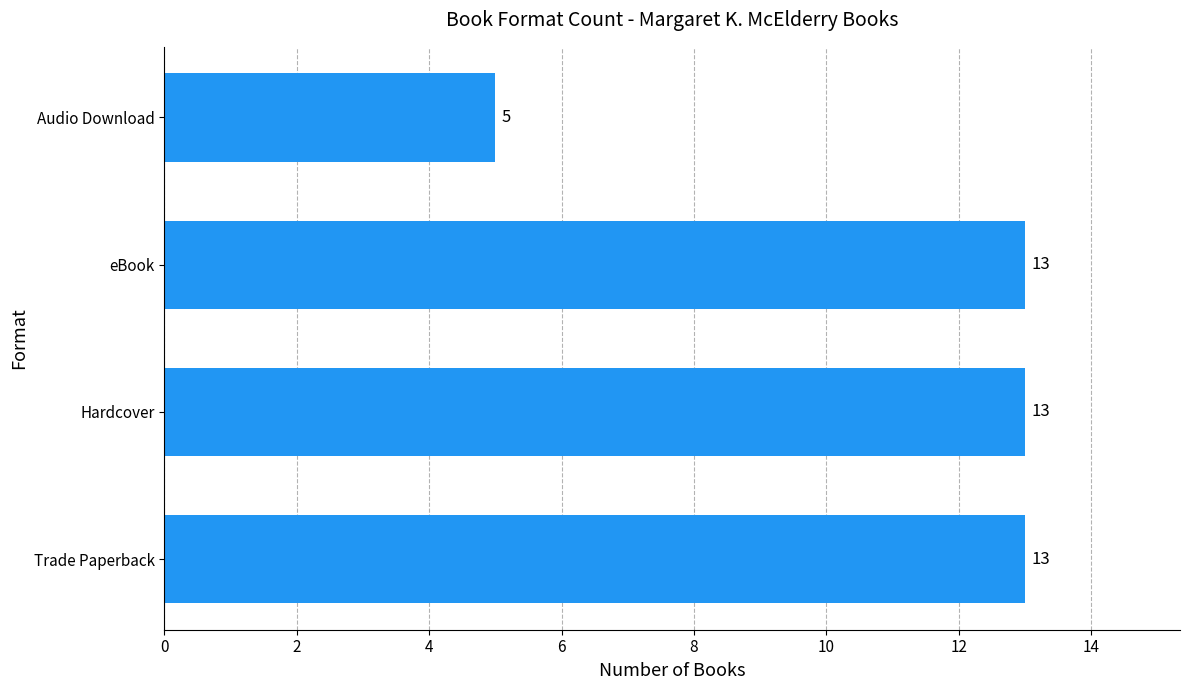

What is the greatest value displayed?

13